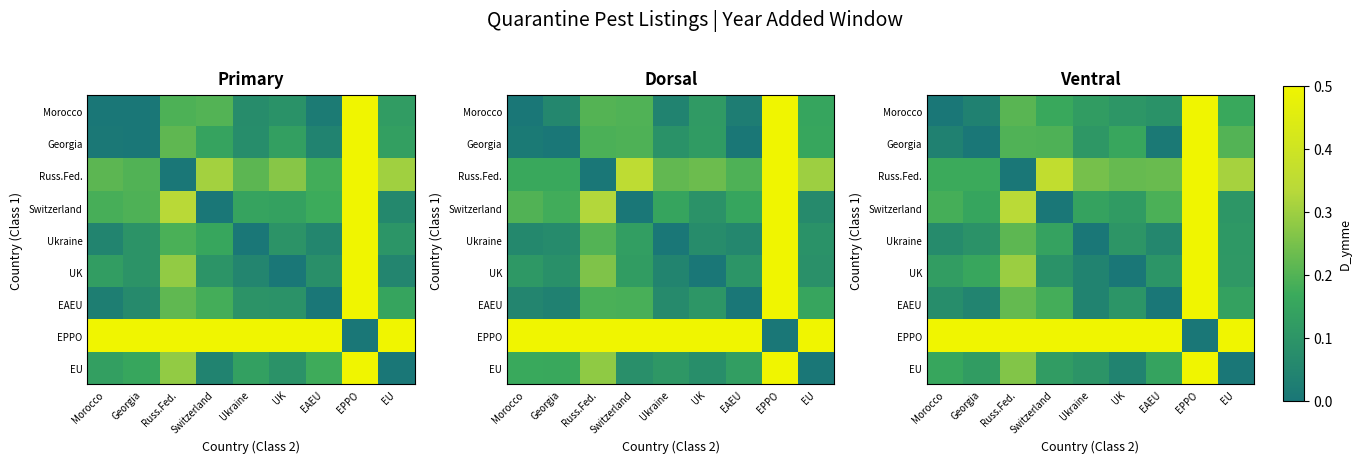

At which category does the chart reach its minimum across all series?

Morocco